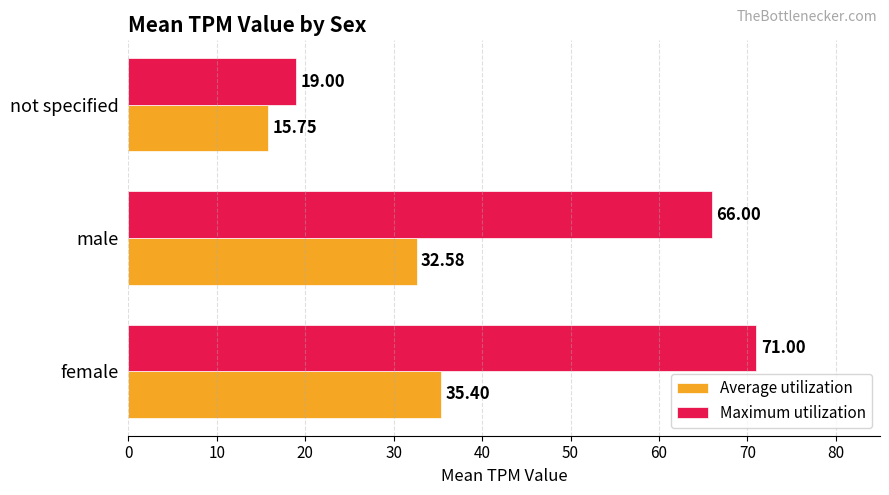

Which label corresponds to the smallest value in the chart?

not specified